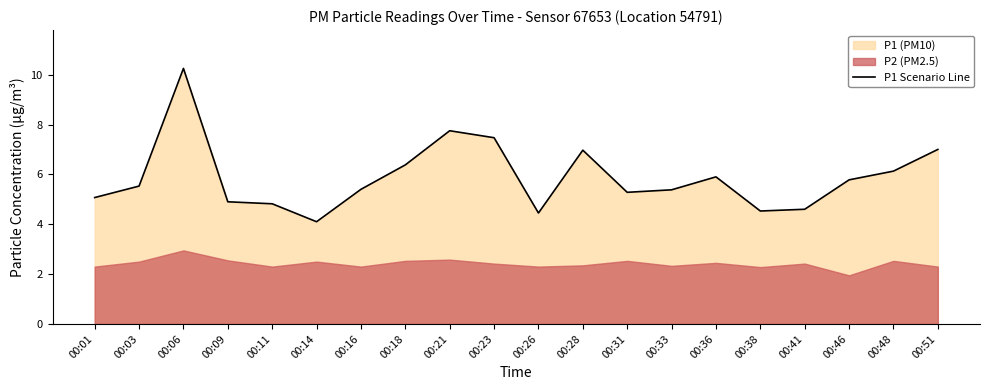

Reading left to right, list all the values displayed in this chart.

5.1	5.5	10.2	4.9	4.8	4.1	5.4	6.4	7.8	7.5	4.5	7.0	5.3	5.4	5.9	4.5	4.6	5.8	6.1	7.0